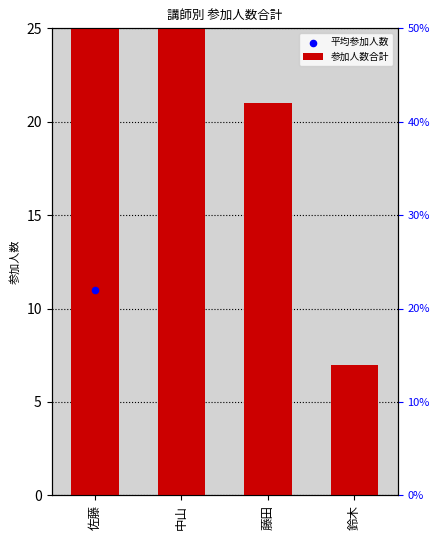

What is the change in value from 佐藤 to 中山?

-17